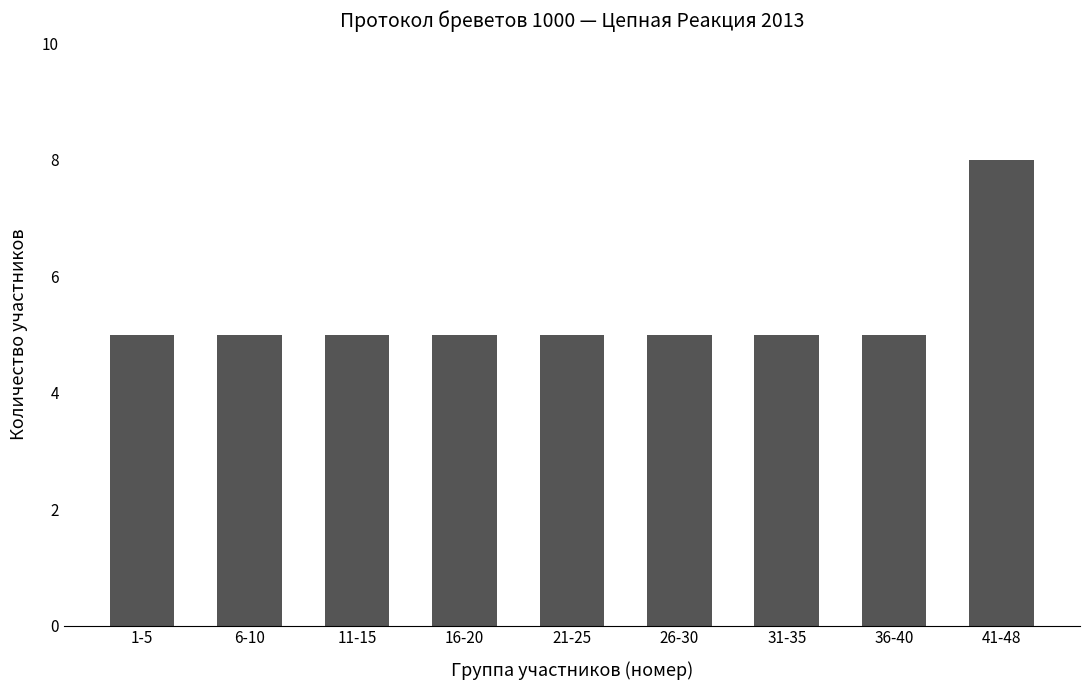

At which category does the chart reach its peak across all series?

41-48